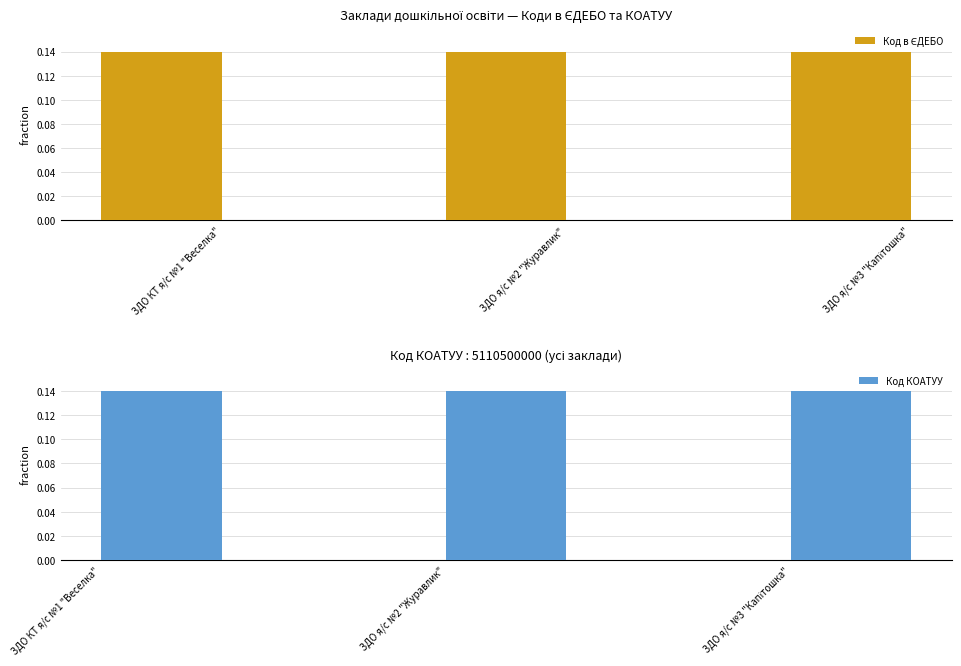

Rank the series by their maximum value, from lowest to highest.

Код в ЄДЕБО, Код КОАТУУ